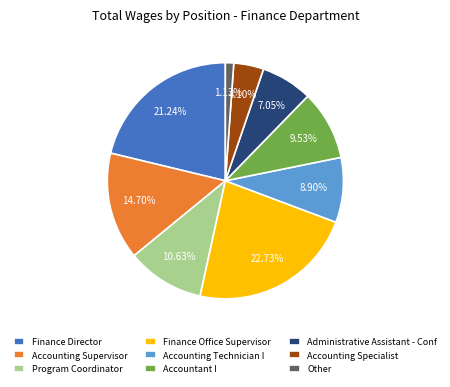

Which has a higher value, Accounting Technician I or Finance Office Supervisor?

Finance Office Supervisor